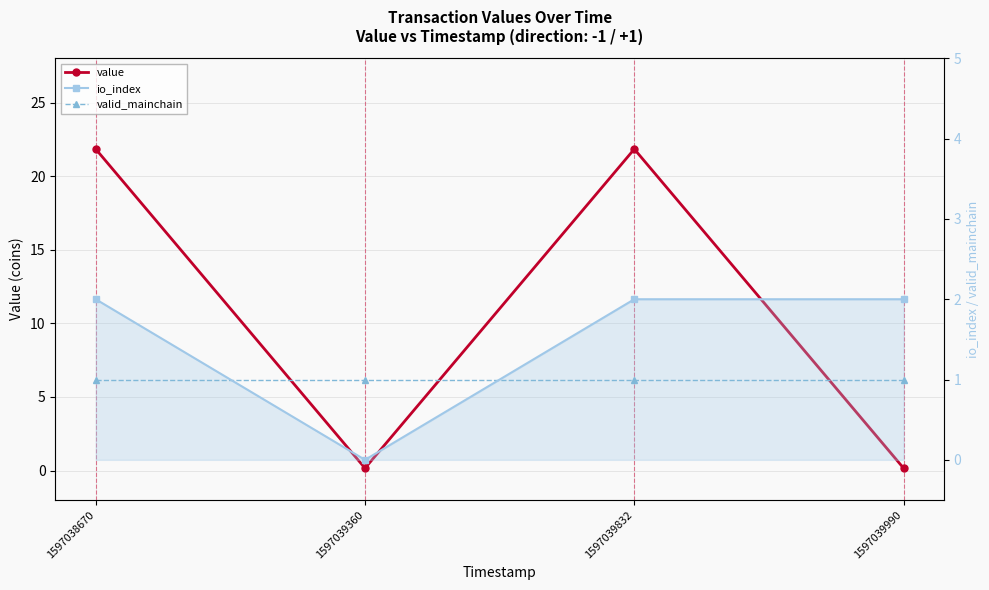

What is the value of the value point at the 3rd from the left?

21.8